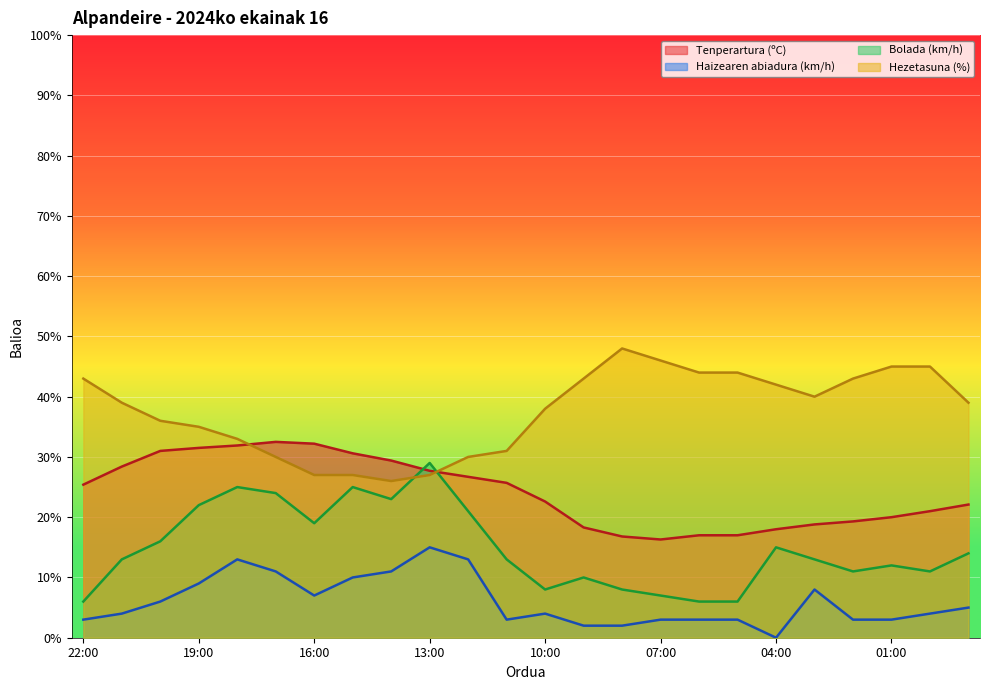

What is the average value of the Haizearen abiadura (km/h) series?

6.0